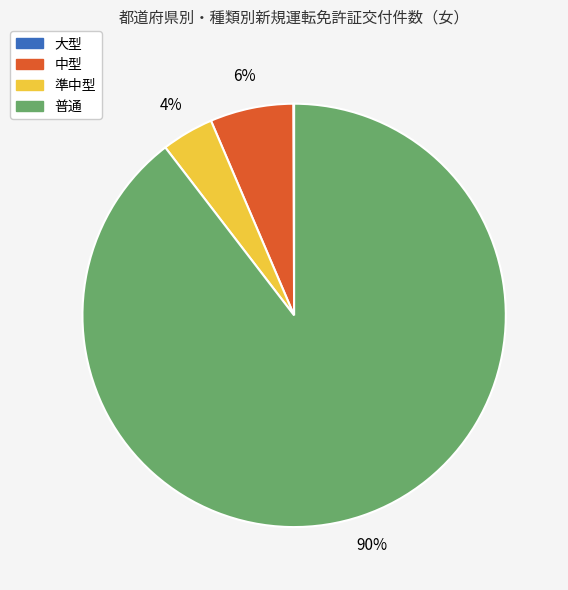

To the nearest percent, what portion does 準中型 represent?

4%